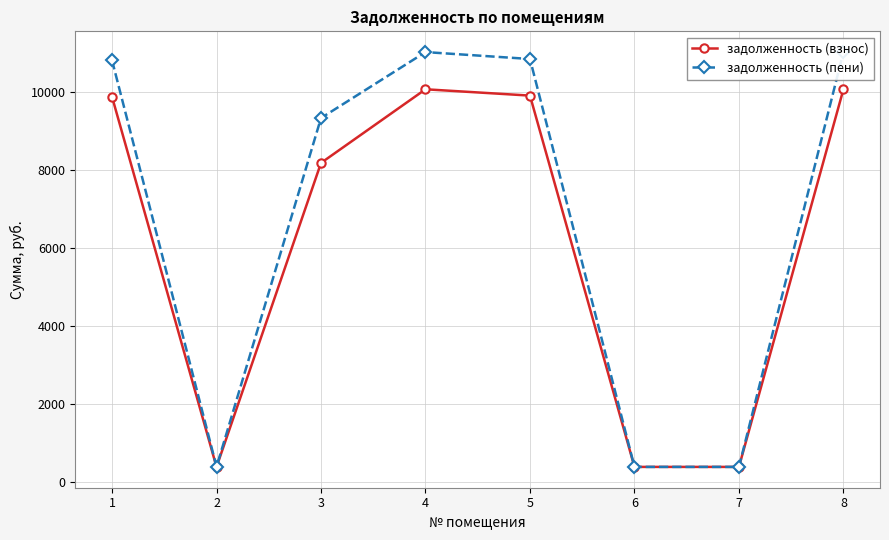

True or false: задолженность (взнос) and задолженность (пени) cross at least once.

False